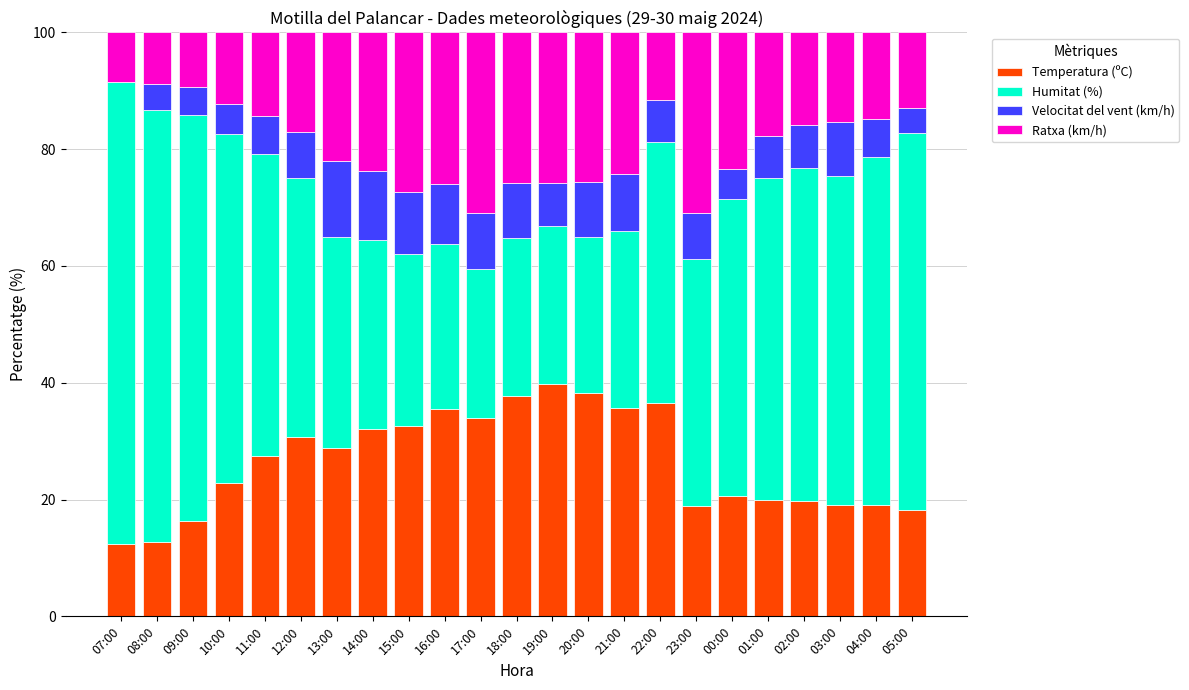

What is the total value across all series at 07:00?

100.0